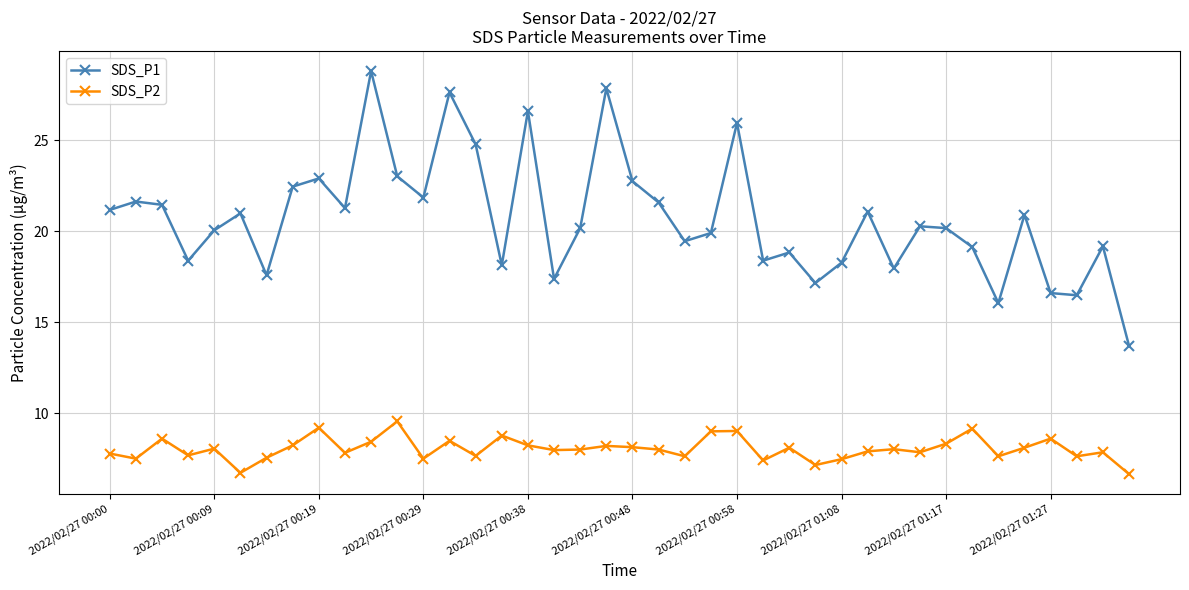

What is the average value of the SDS_P1 series?

20.7